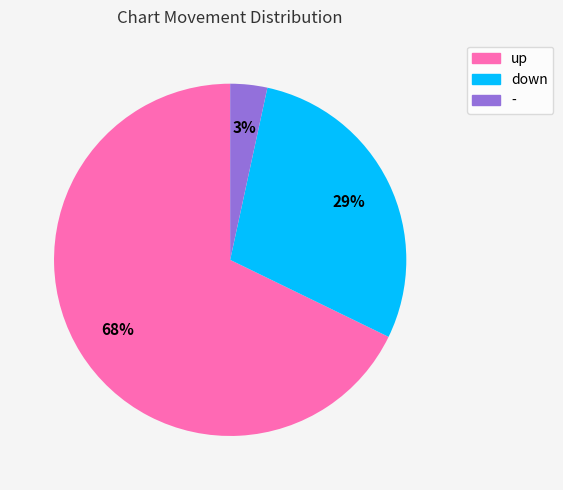

To the nearest percent, what is the average slice percentage?

33%